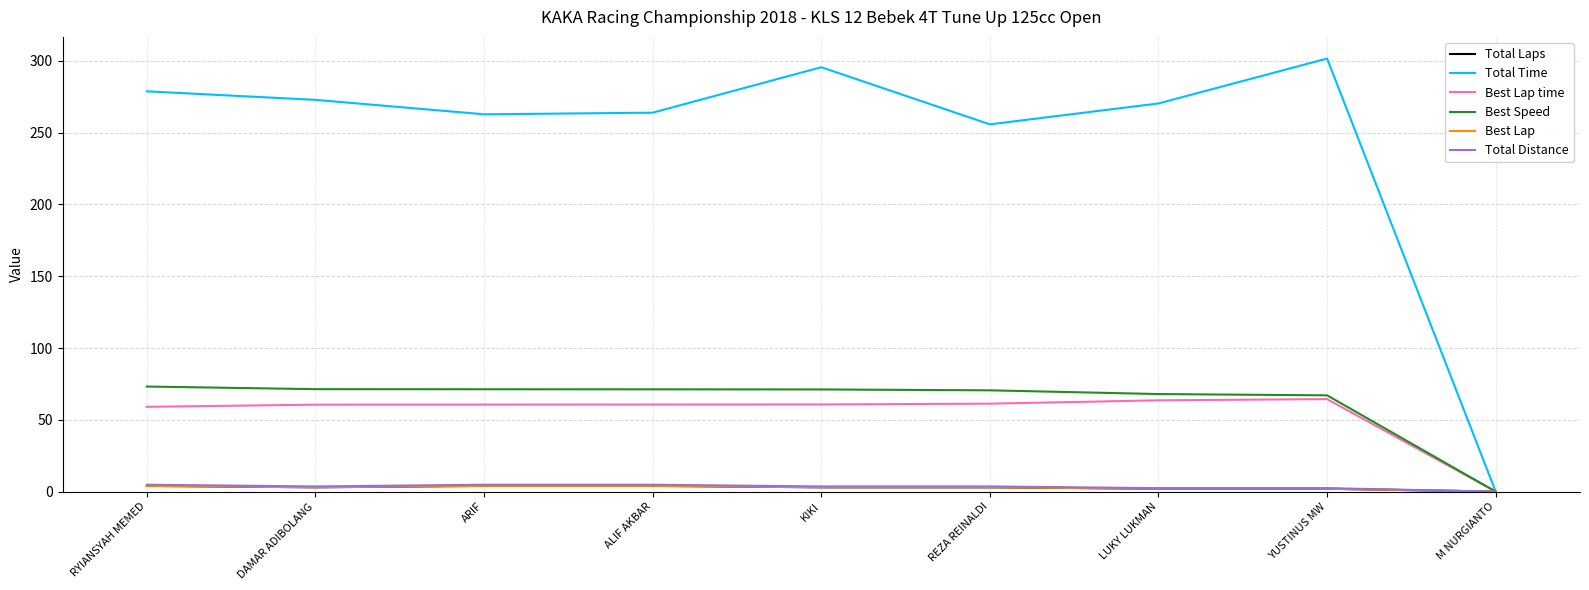

True or false: Best Speed and Best Lap time cross at least once.

False